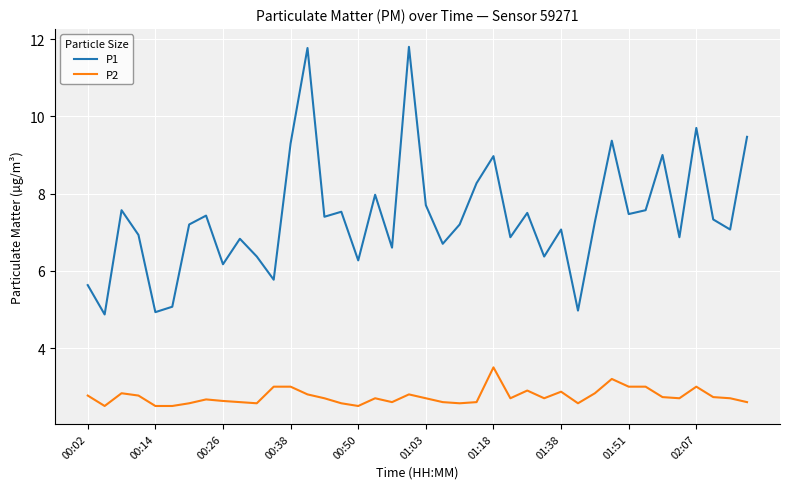

How many values in the P1 series exceed 7?

24